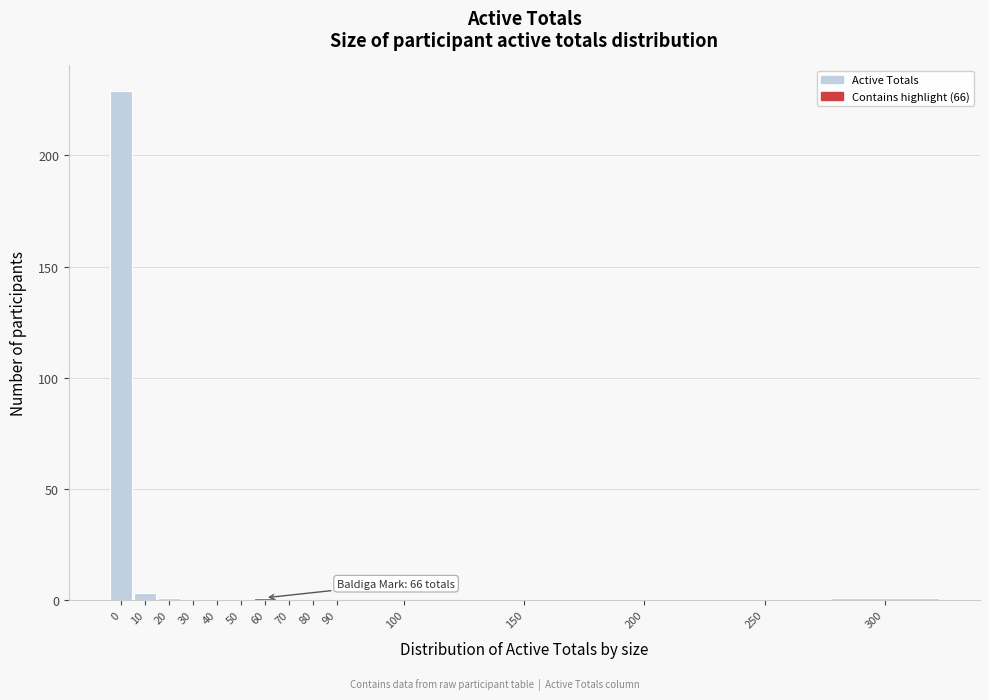

Reading left to right, extract all data points from this chart.

0=229	10=3	20=1	30=0	40=0	50=0	60=1	70=0	80=0	90=0	100=0	150=0	200=0	250=0	300=1